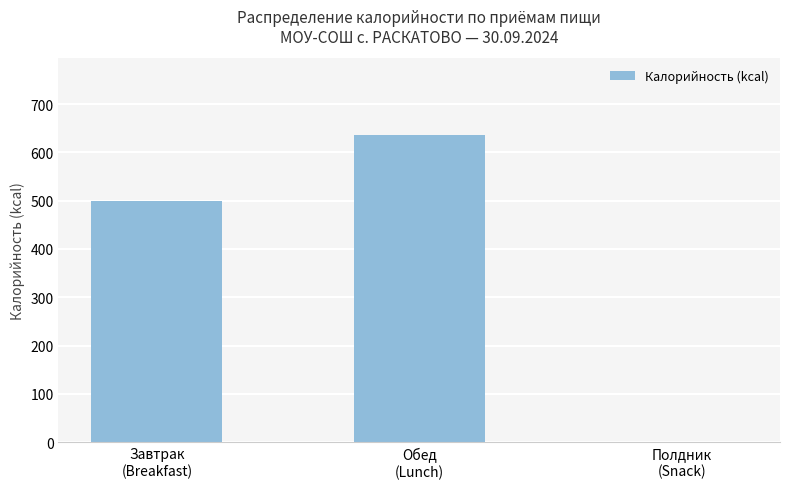

What is the sum of all values?

1134.8